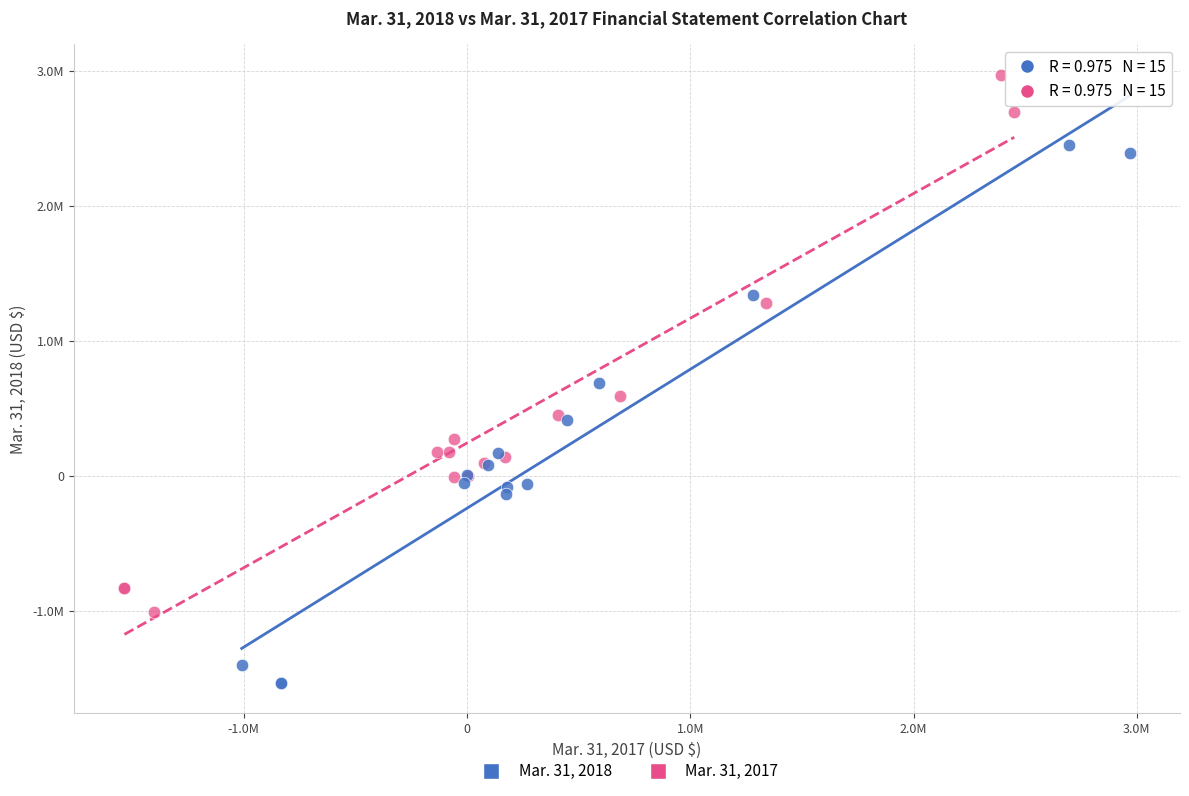

What are all the series names shown in the legend?

Mar. 31, 2018, Mar. 31, 2017